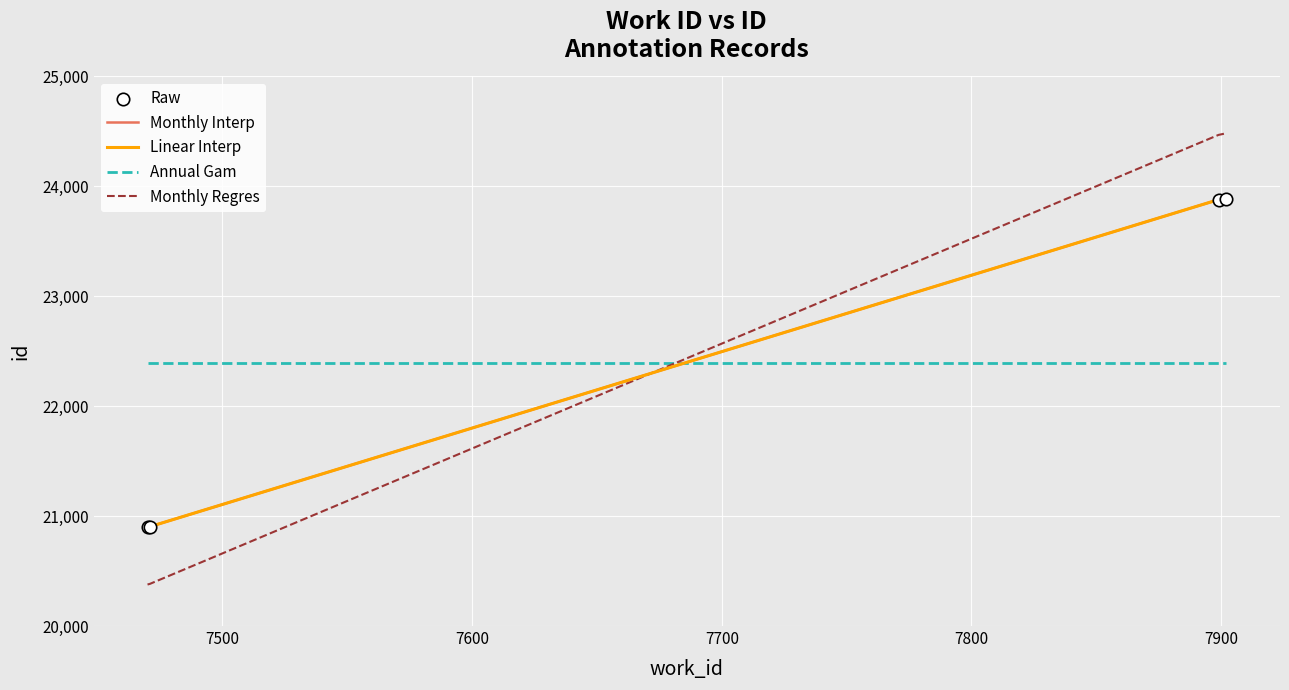

At how many categories does at least one series exceed 20923?

4